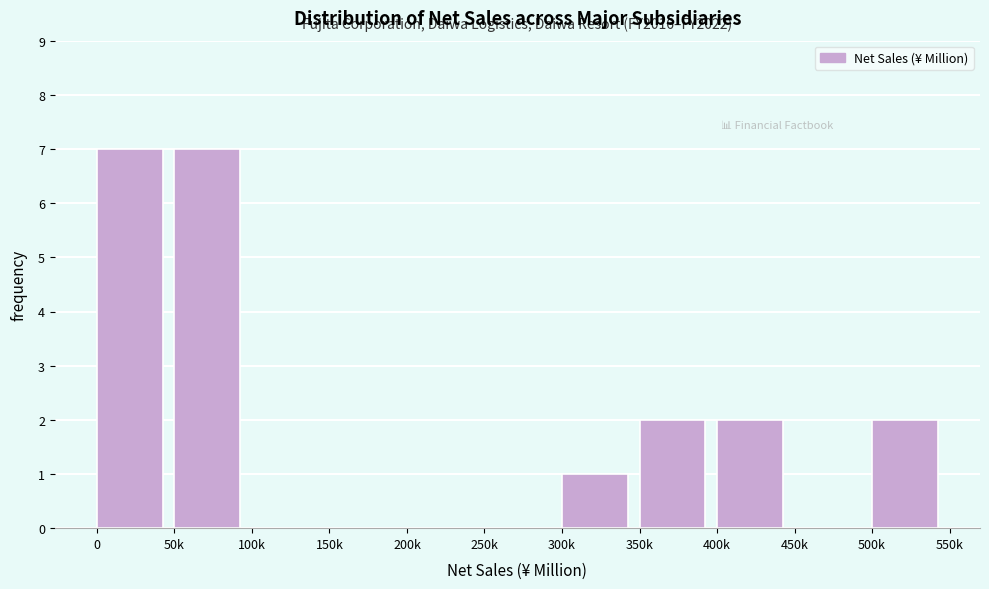

Reading left to right, list all the values displayed in this chart.

0=7	50k=7	100k=0	150k=0	200k=0	250k=0	300k=1	350k=2	400k=2	450k=0	500k=2